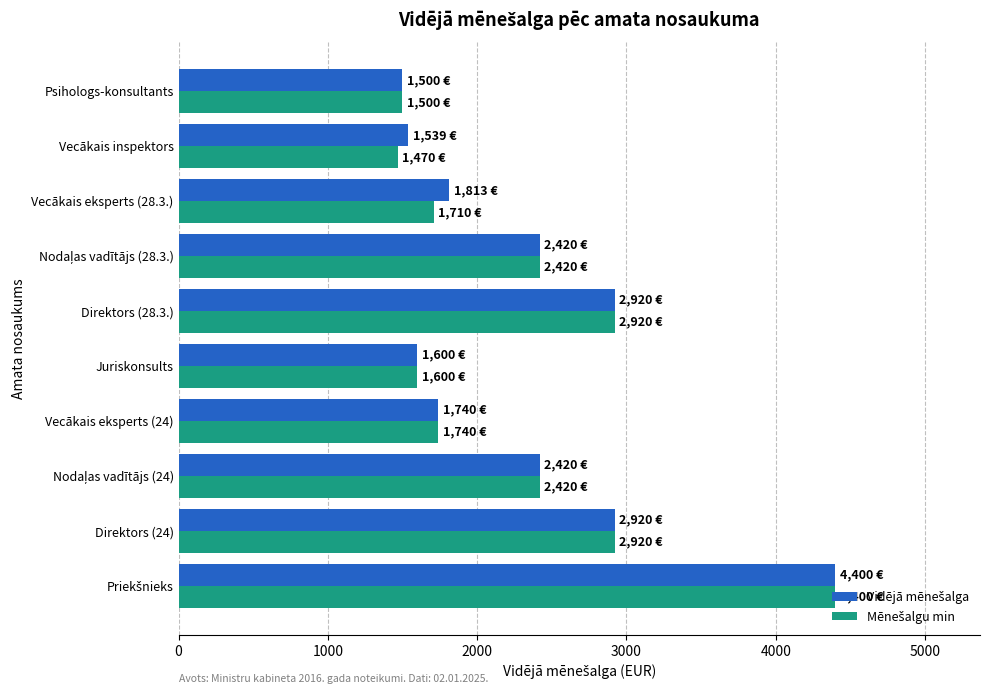

What is the minimum value shown in the chart?

1470